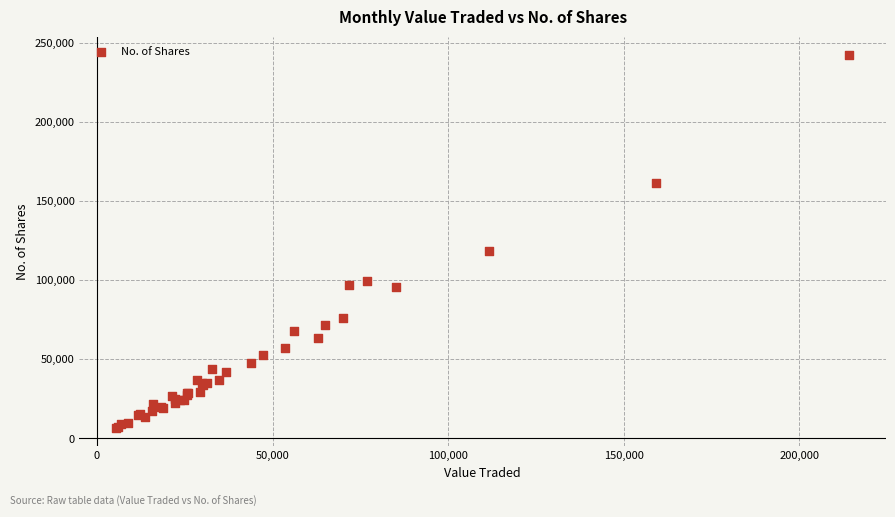

What Y value in the scatter plot is closest to 124303?

118180